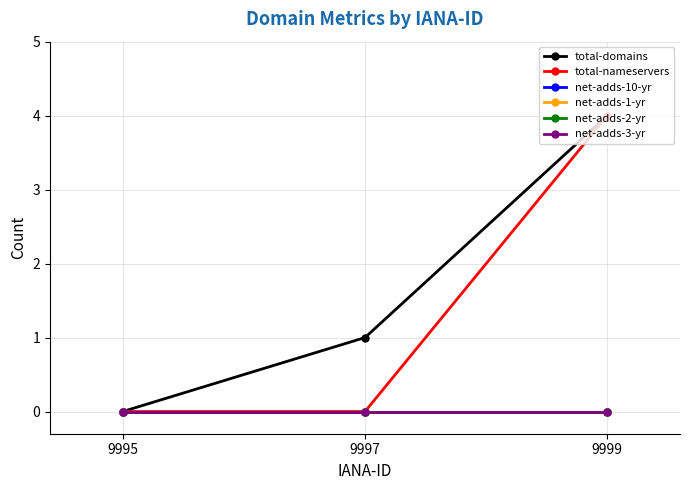

Which category has the lowest value in the net-adds-3-yr series?

9995